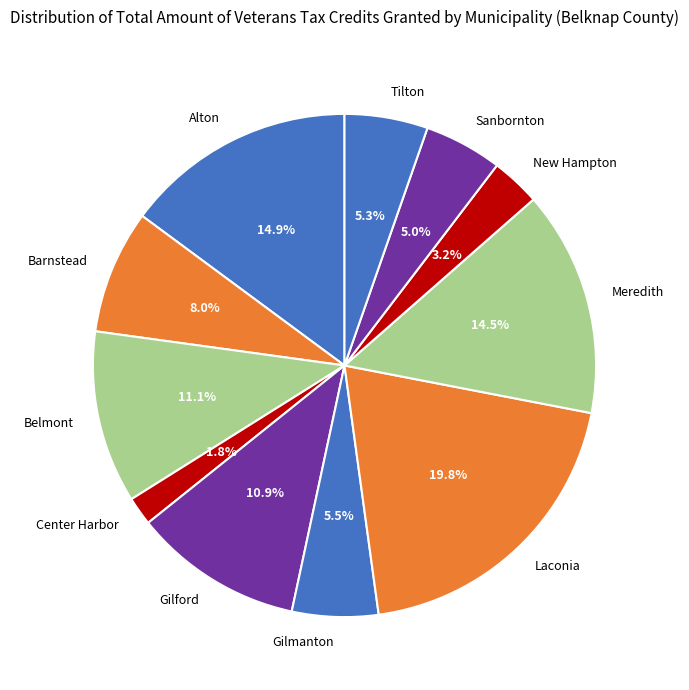

Does Barnstead represent more than half of the total?

No